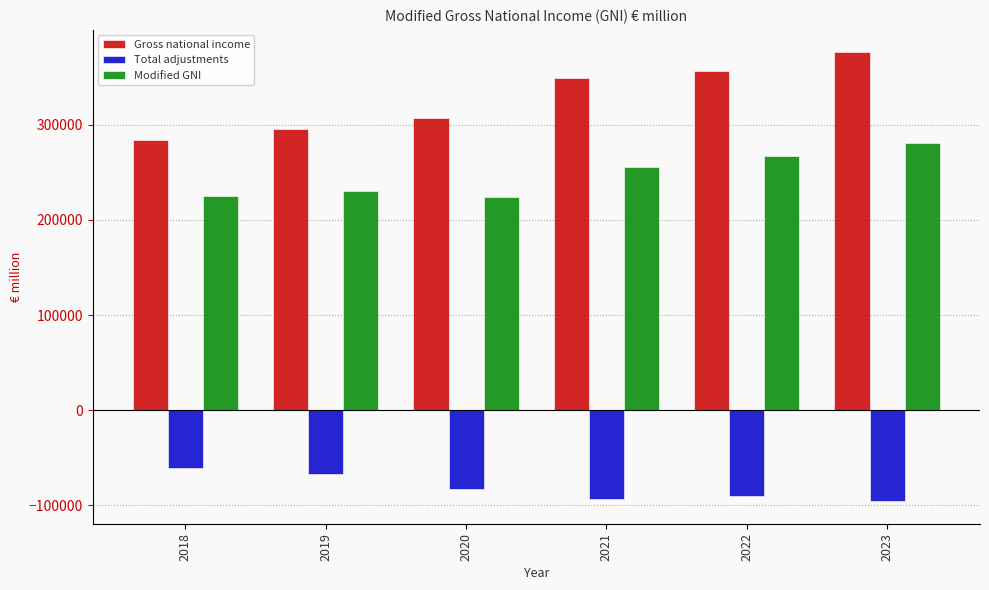

How many groups of bars are there?

6